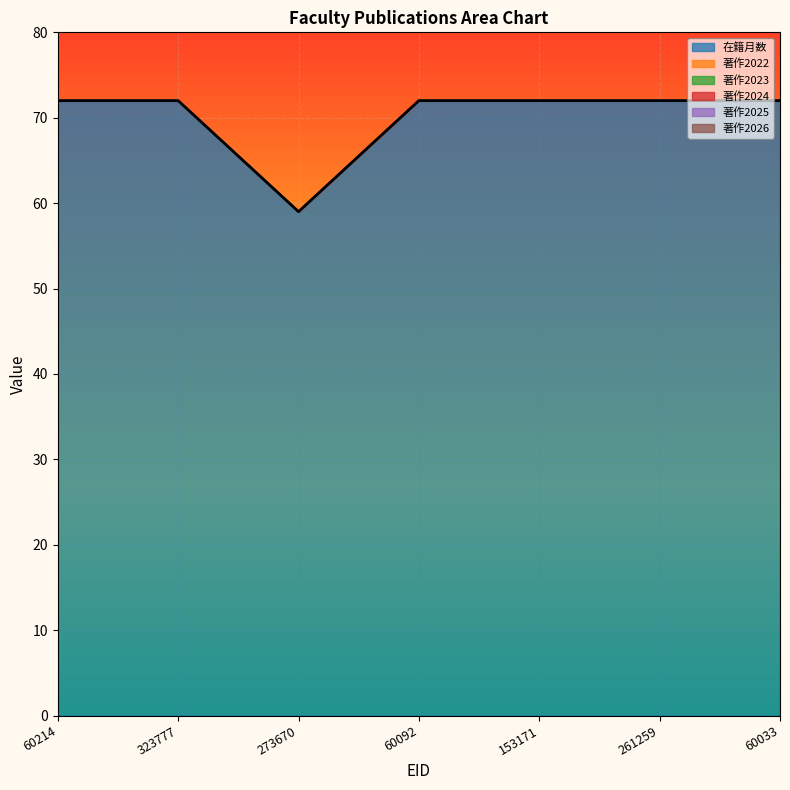

Count the number of data series in this chart.

6